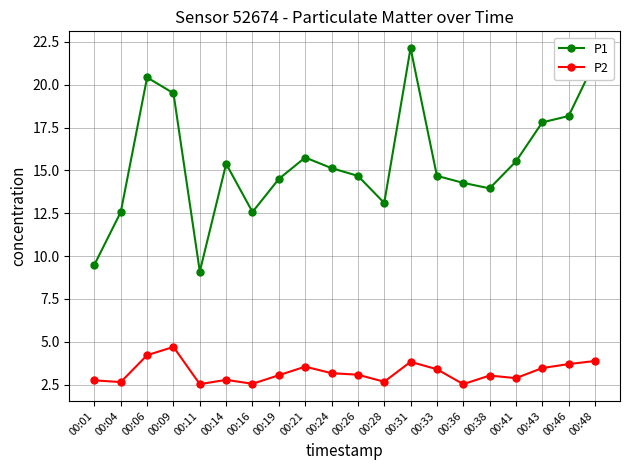

True or false: P2 and P1 intersect in this chart.

False